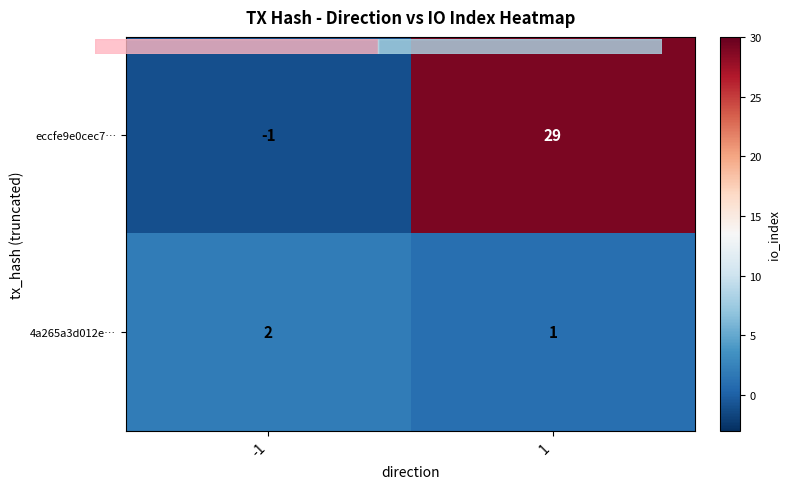

The value of 4a265a3d012e… at -1 is 2. True or false?

True